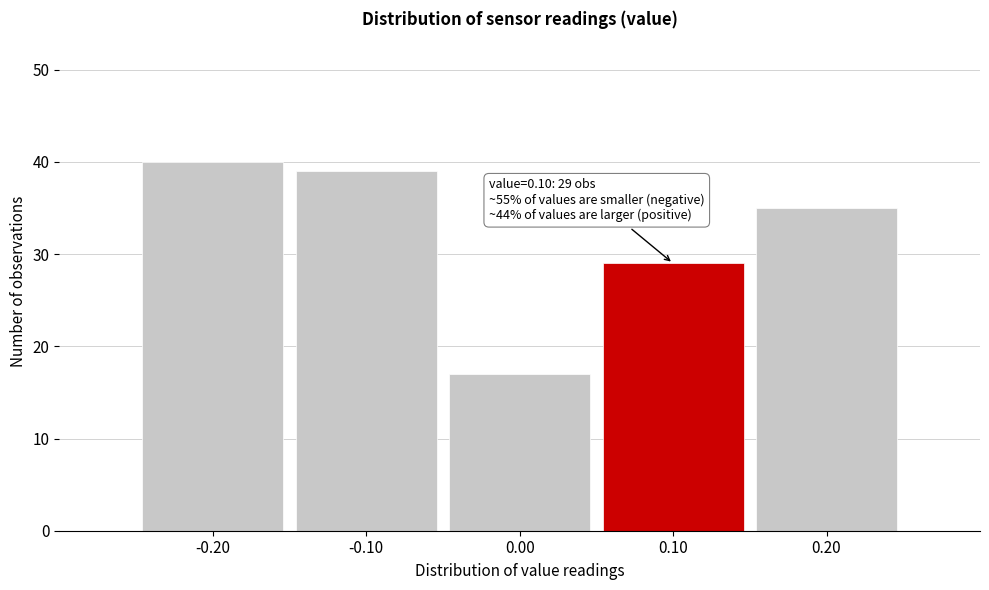

Over which range of the x-axis is the bar tallest?

-0.25 to -0.15